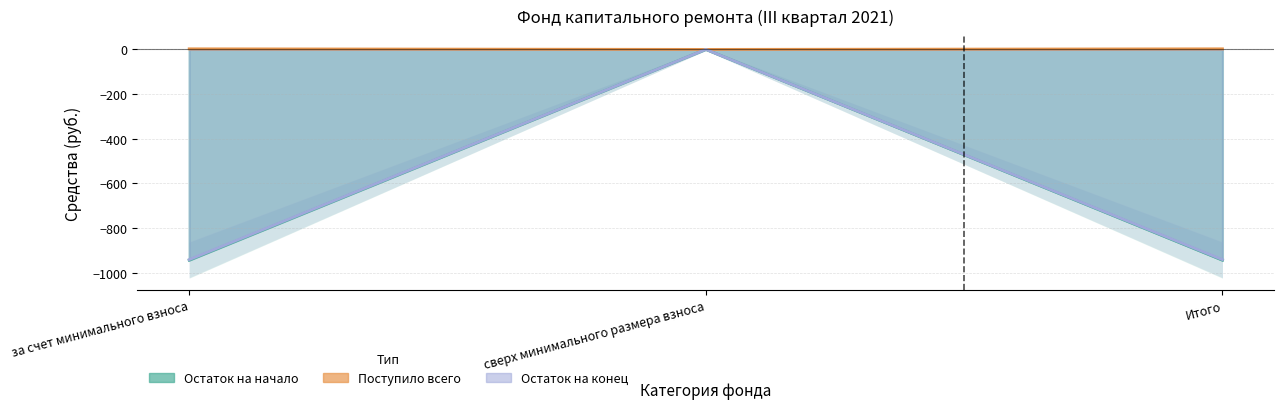

What is the label of the 2nd point from the left?

сверх минимального размера взноса